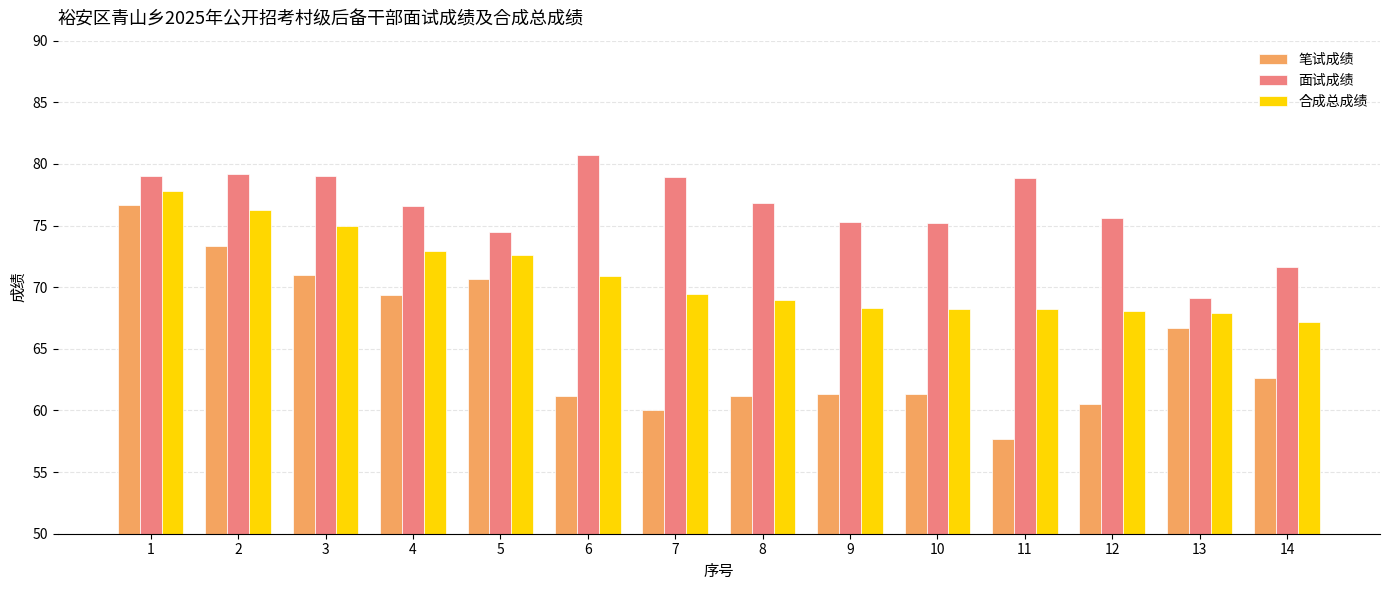

What is the total value across all series at 13?

203.7